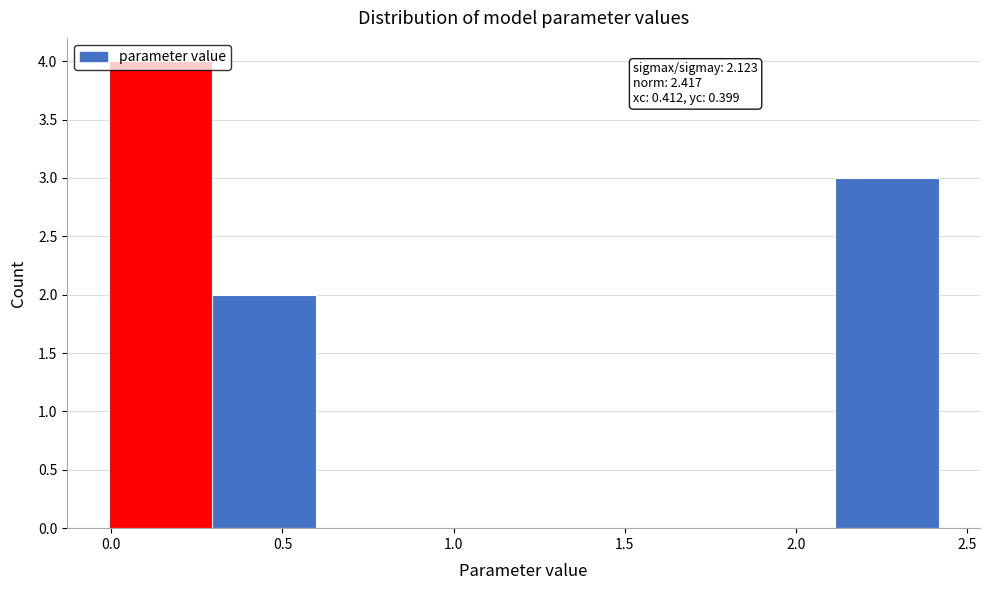

Which range on the x-axis has the tallest bar?

0.0 to 0.3